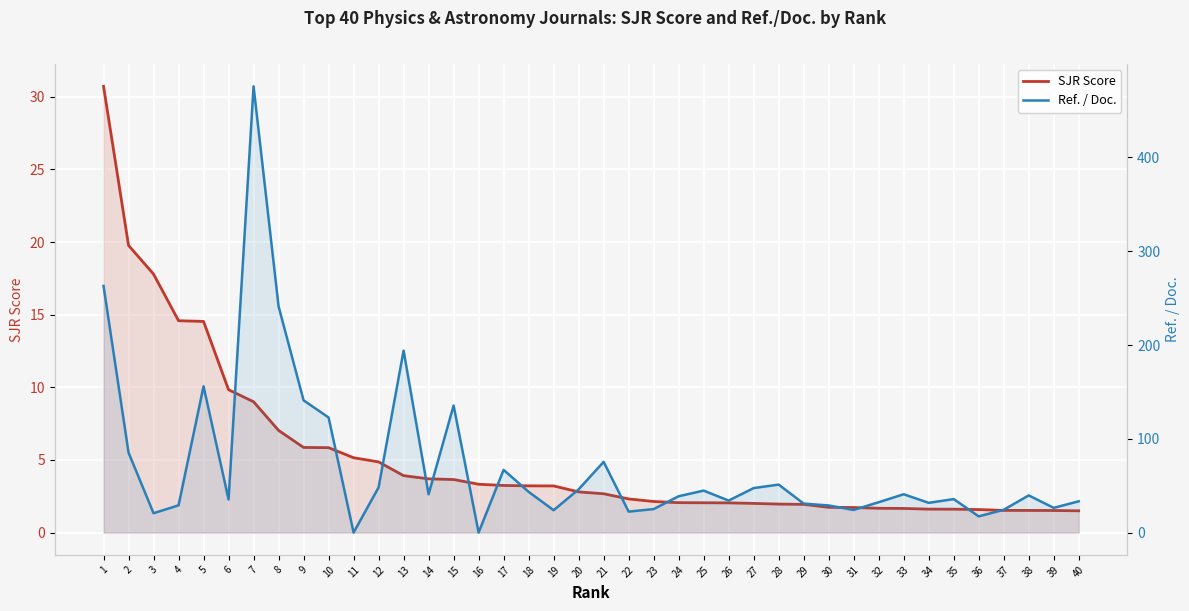

Rank the series at 14 from lowest to highest value.

SJR Score, Ref. / Doc.